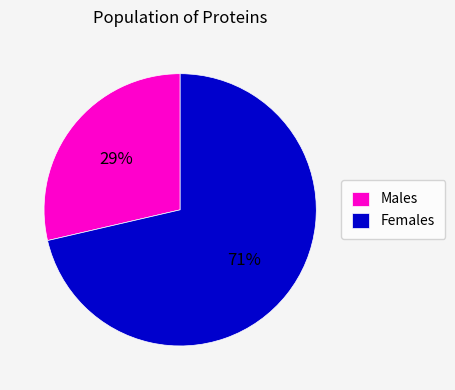

Which category has the smallest portion of the pie?

Males